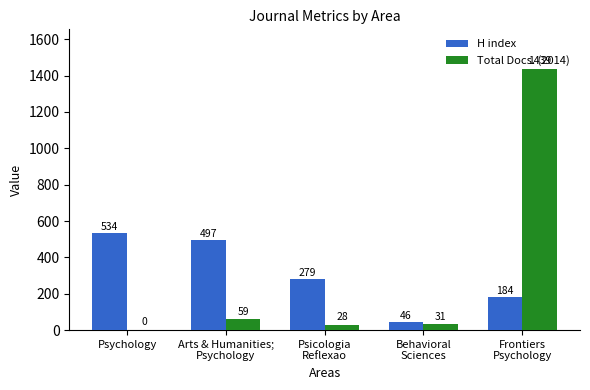

The value of H index at Psicologia
Reflexao is 279. True or false?

True